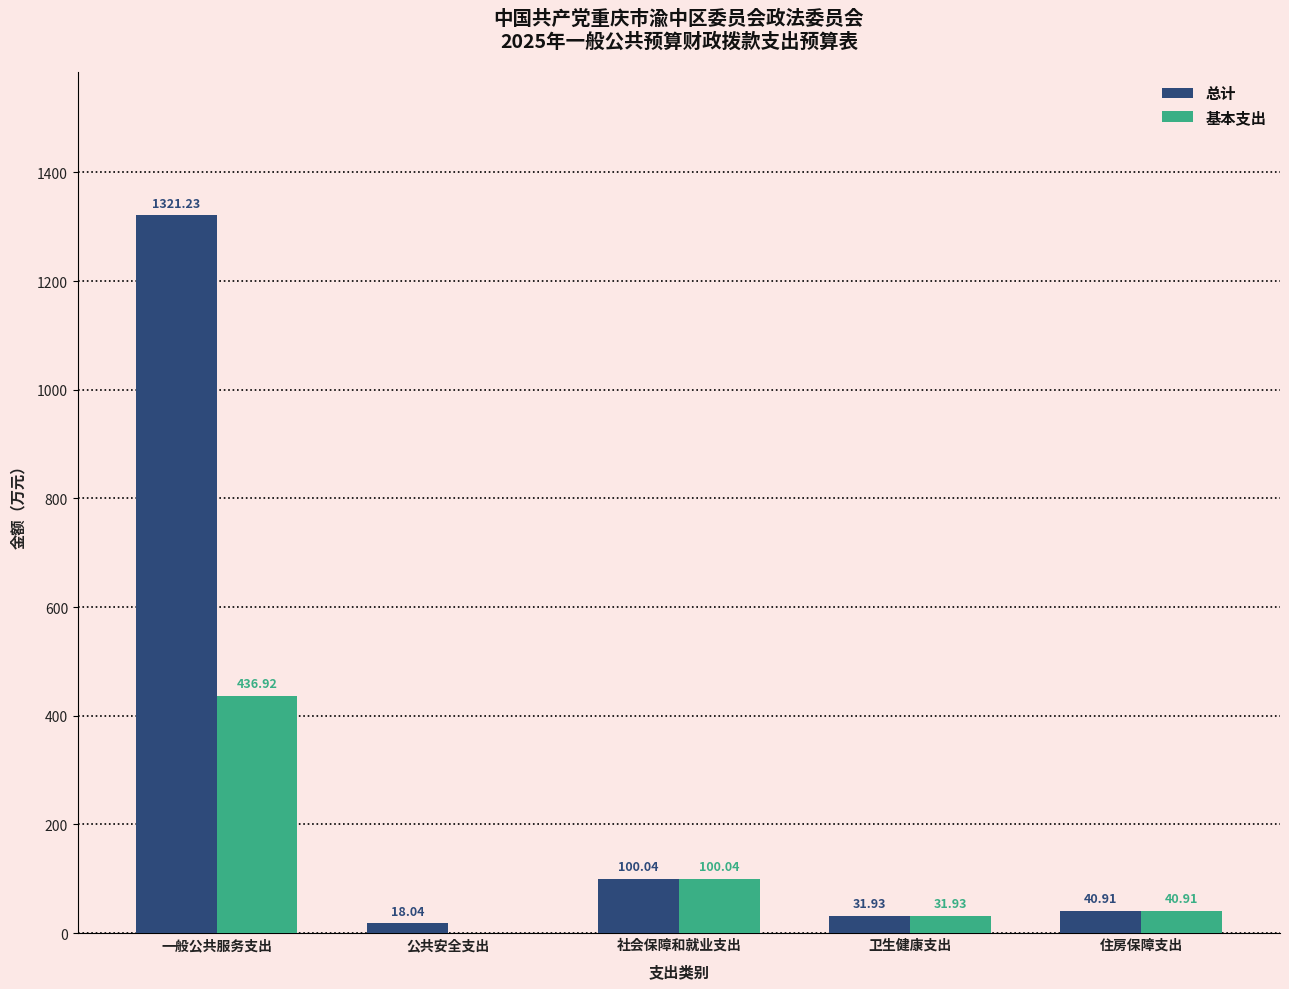

Which category has the highest value across all series?

一般公共服务支出